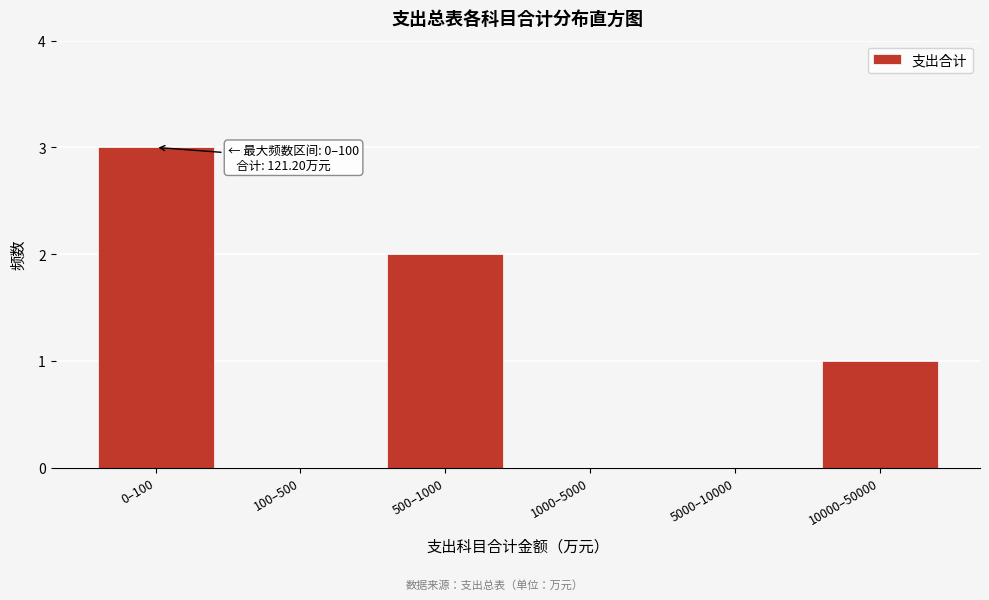

Reading right to left, what are all the values shown in this chart?

10000–50000=1	5000–10000=0	1000–5000=0	500–1000=2	100–500=0	0–100=3